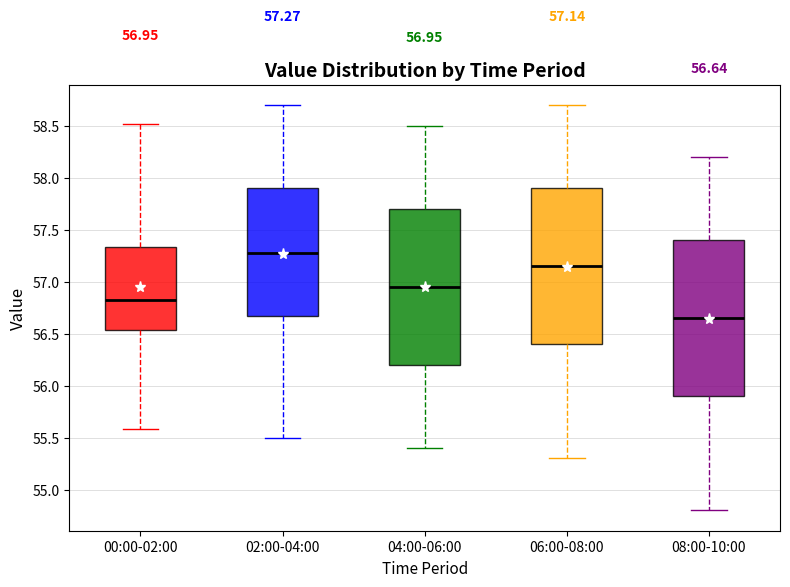

Which box has the lowest median line?

08:00-10:00